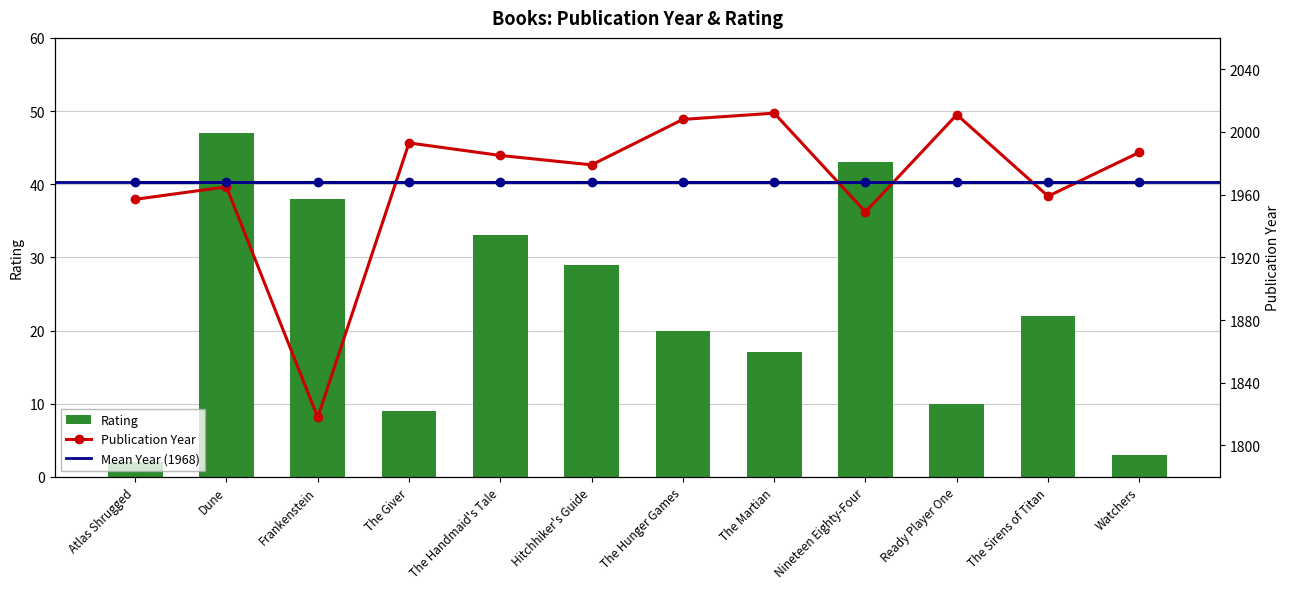

Reading left to right, extract all data points from this chart.

Publication Year: 1957	1965	1818	1993	1985	1979	2008	2012	1949	2011	1959	1987
Rating: 2	47	38	9	33	29	20	17	43	10	22	3